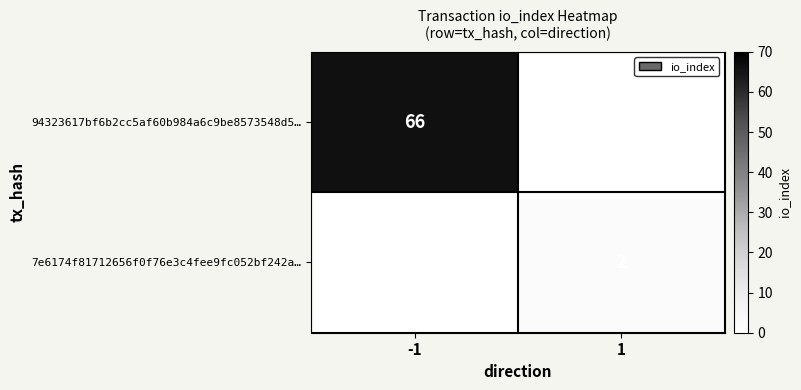

How many series are shown in this chart?

2